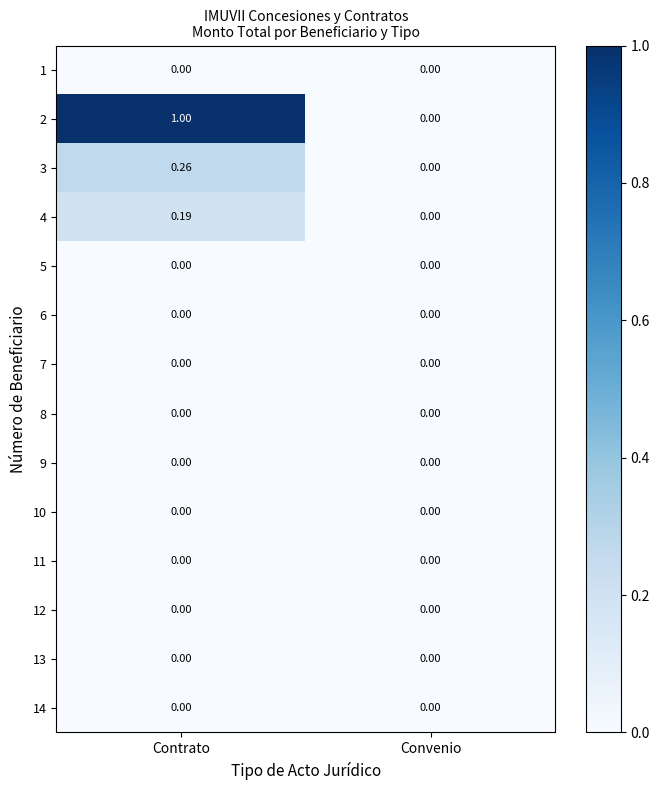

Which series has the largest total across all categories?

2